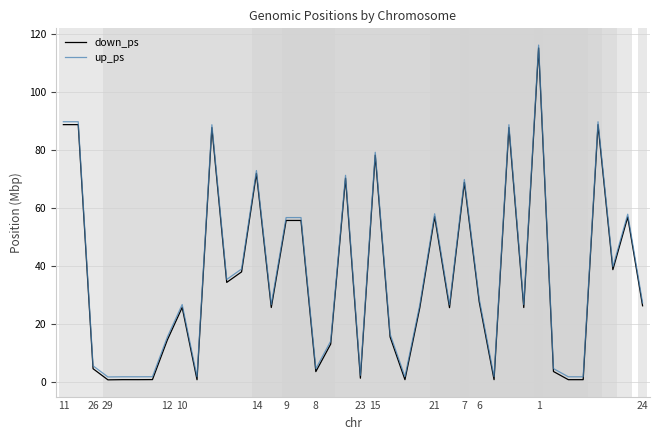

True or false: down_ps and up_ps cross at least once.

False